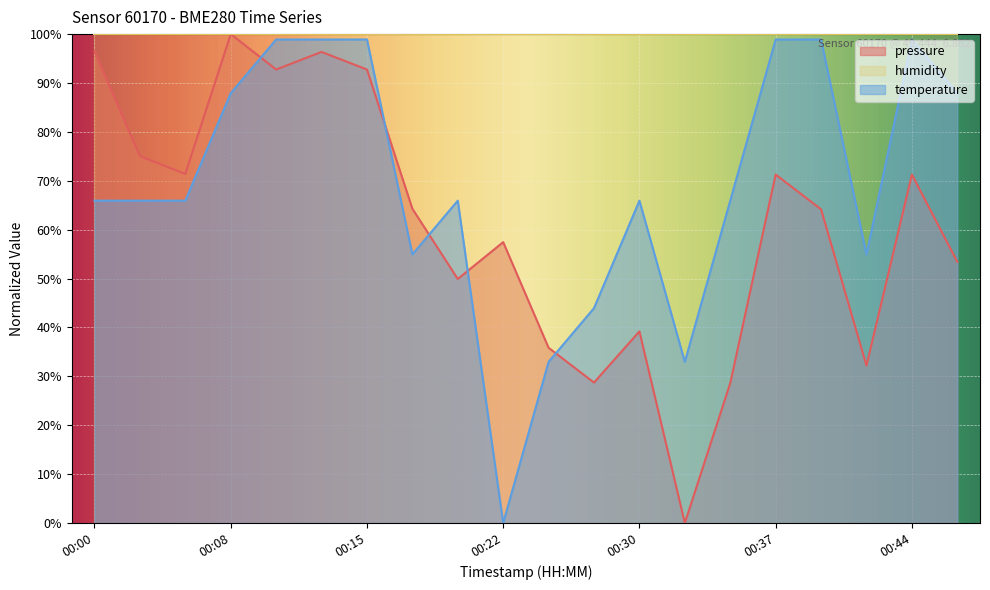

Is the value of temperature at 00:47 greater than the value of pressure at 00:30?

Yes